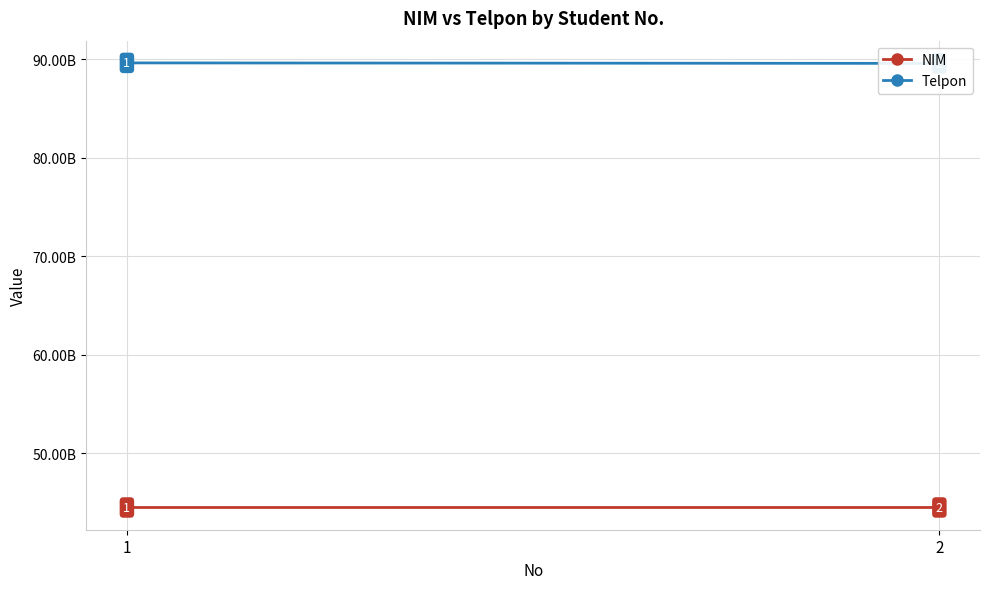

What value does the Telpon series have at 2, to the nearest 50?

89602746350